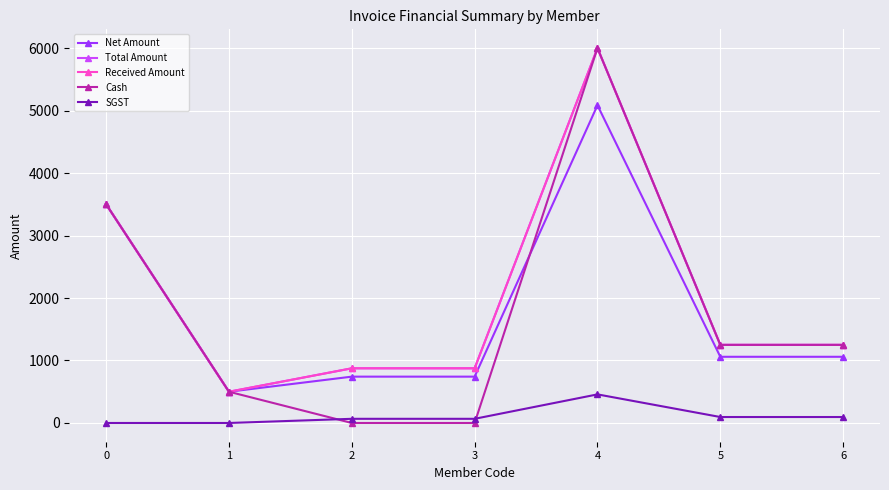

What is the sum of all Total Amount values?

14250.0